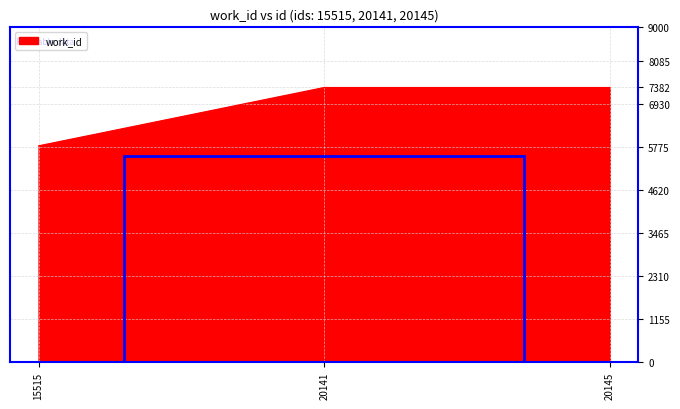

What is the minimum value shown in the chart?

5813